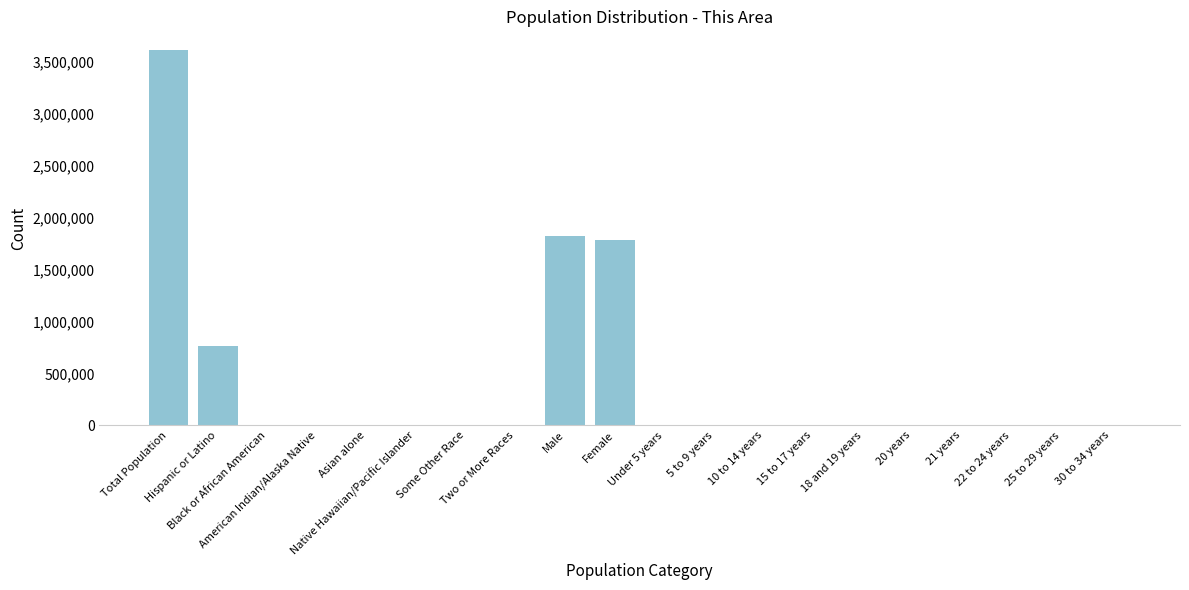

The value at Native Hawaiian/Pacific Islander is 10. True or false?

True